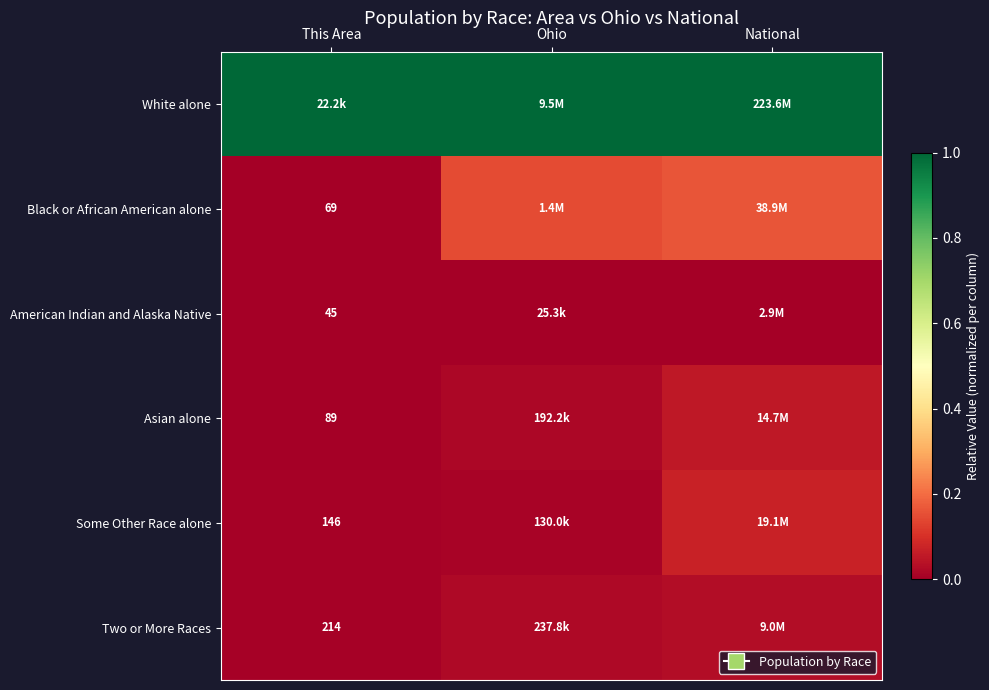

What is the highest value of the White alone series?

1.0